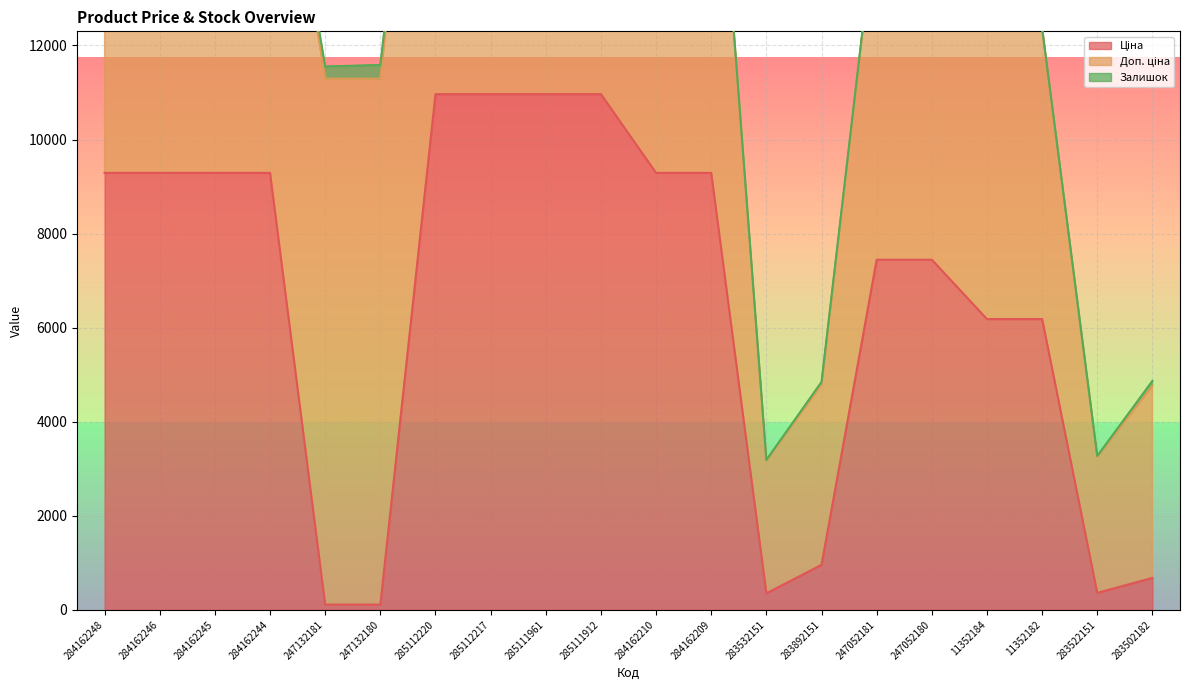

True or false: Залишок and Доп. ціна intersect in this chart.

False